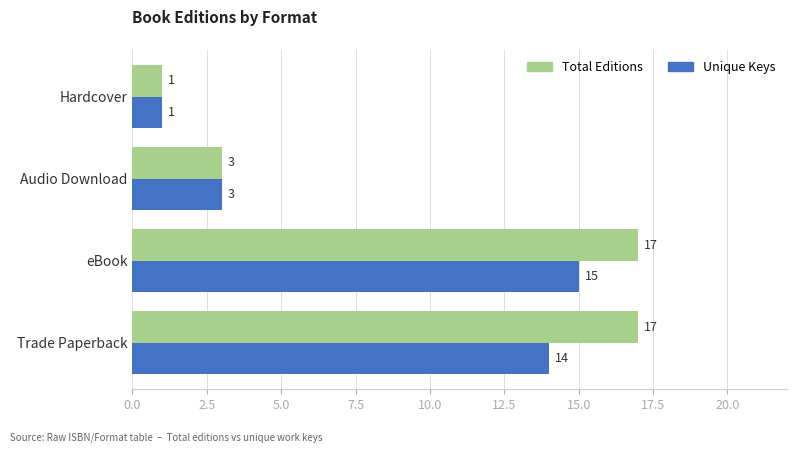

What is the maximum value shown in the chart?

17